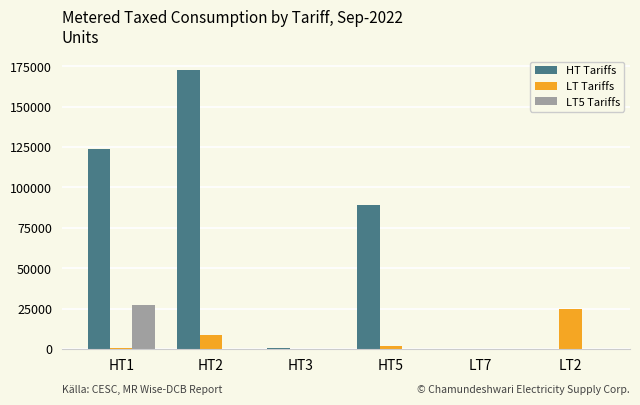

What is the difference between the HT Tariffs values at HT5 and LT2?

89408